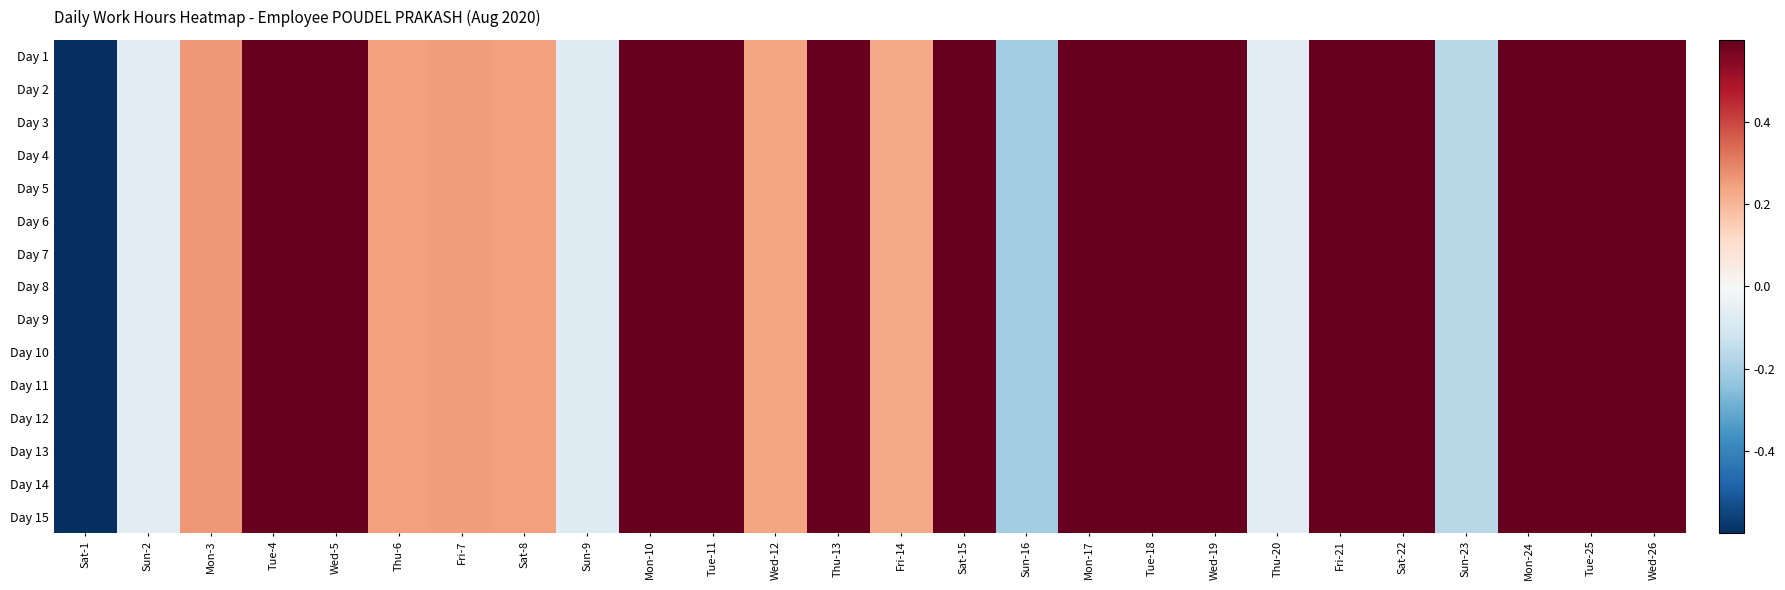

How many series are shown in this chart?

15